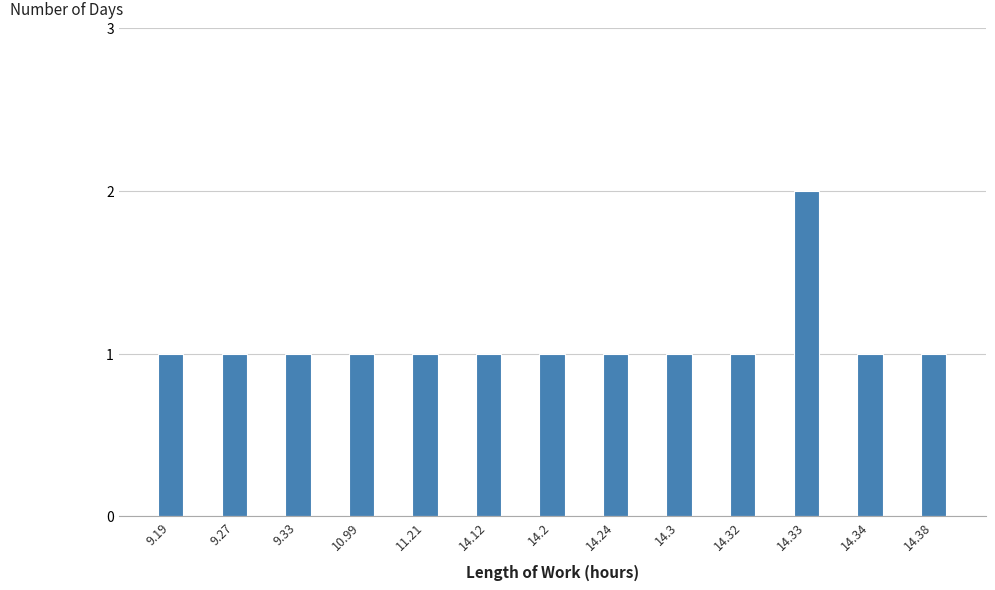

Reading left to right, extract all data points from this chart.

1	1	1	1	1	1	1	1	1	1	2	1	1